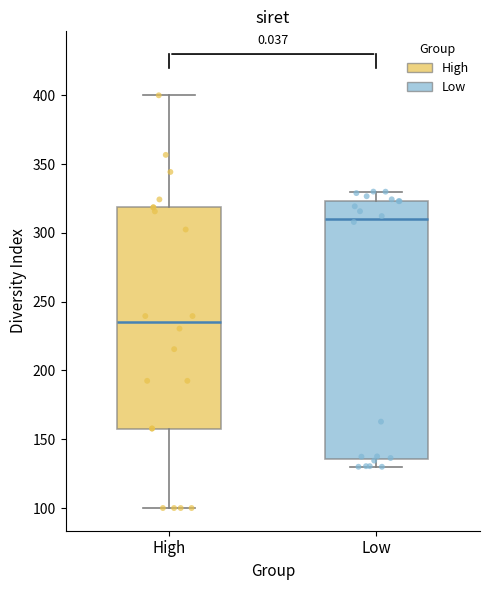

Which box's median line is the highest?

Low